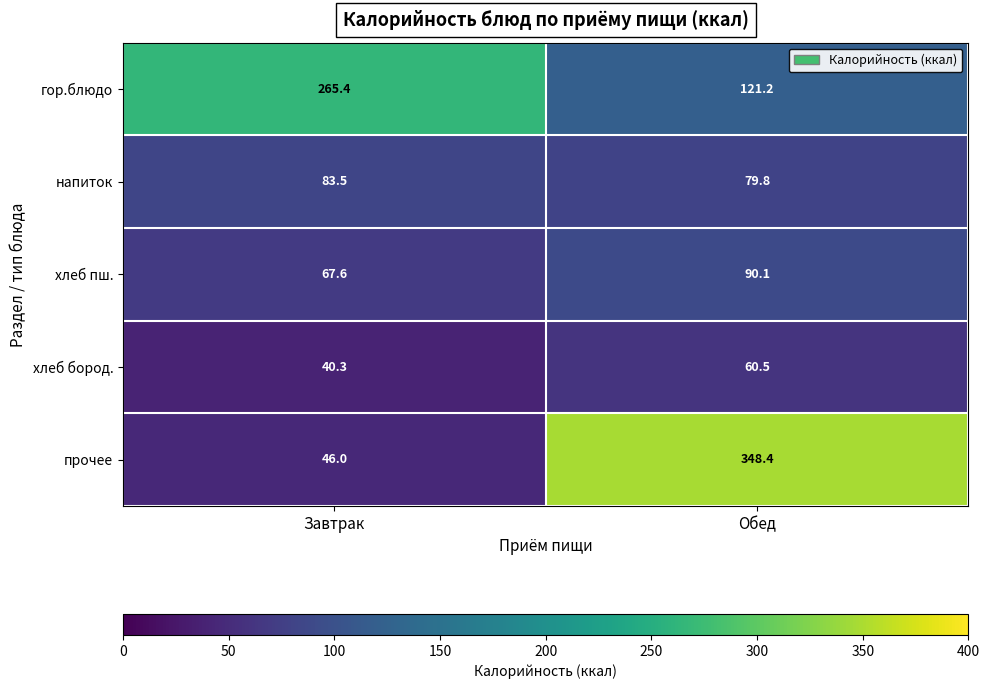

At which label does прочее reach its peak?

Обед